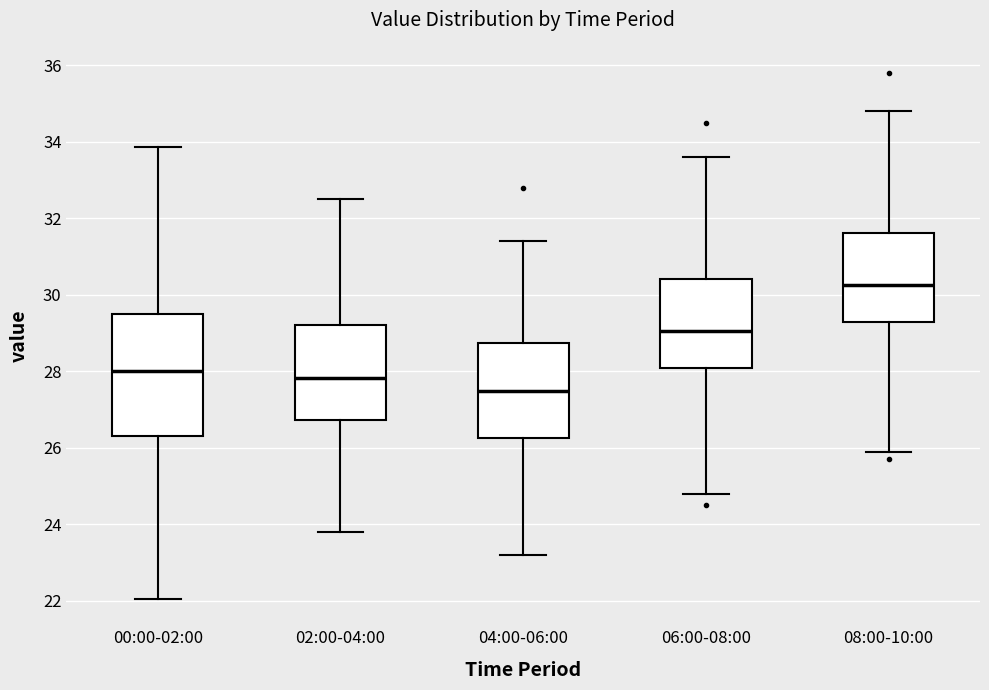

Where is the lower edge of the box for 08:00-10:00 on the y-axis? The values are not printed on the chart, so give them approximately, as read against the axis.

29.4